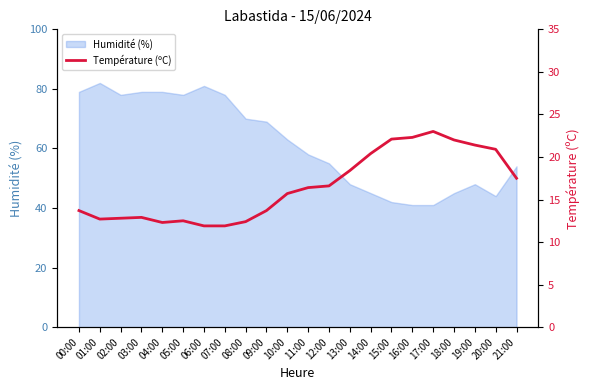

The value of Humidité (%) at 15:00 is 23. True or false?

False